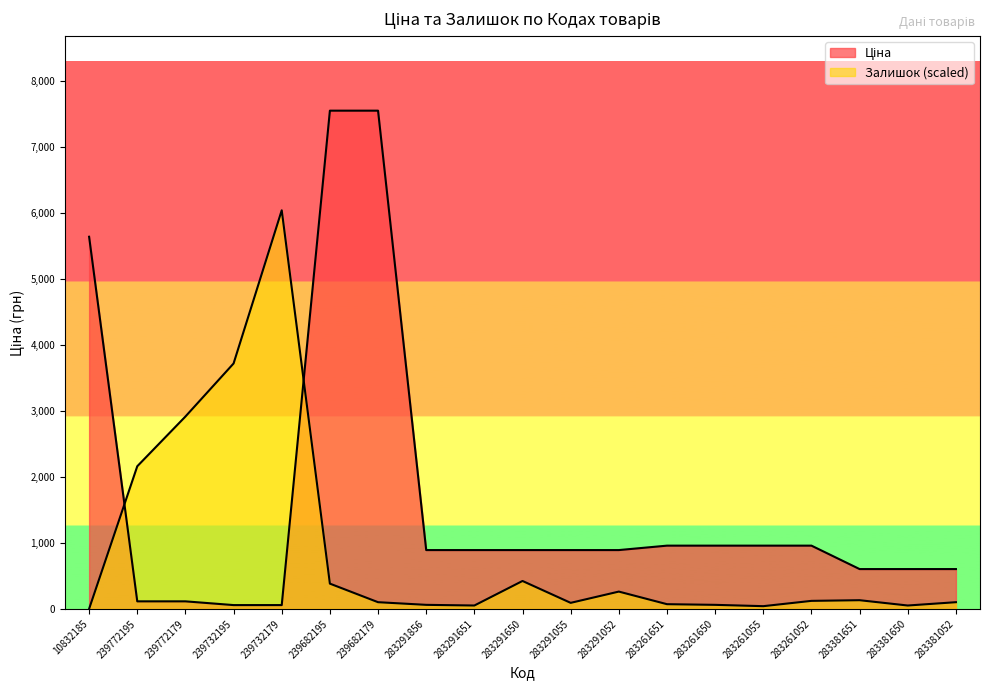

True or false: Залишок and Ціна intersect in this chart.

True